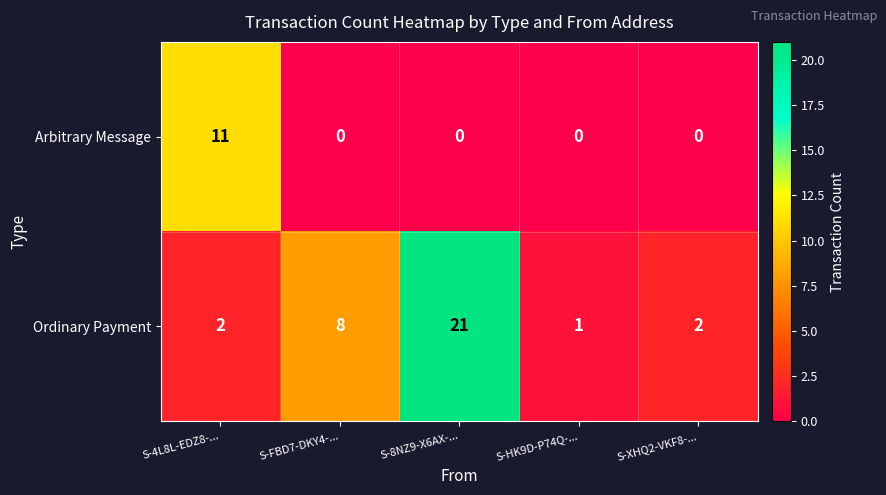

Which series has the widest spread of values?

Ordinary Payment